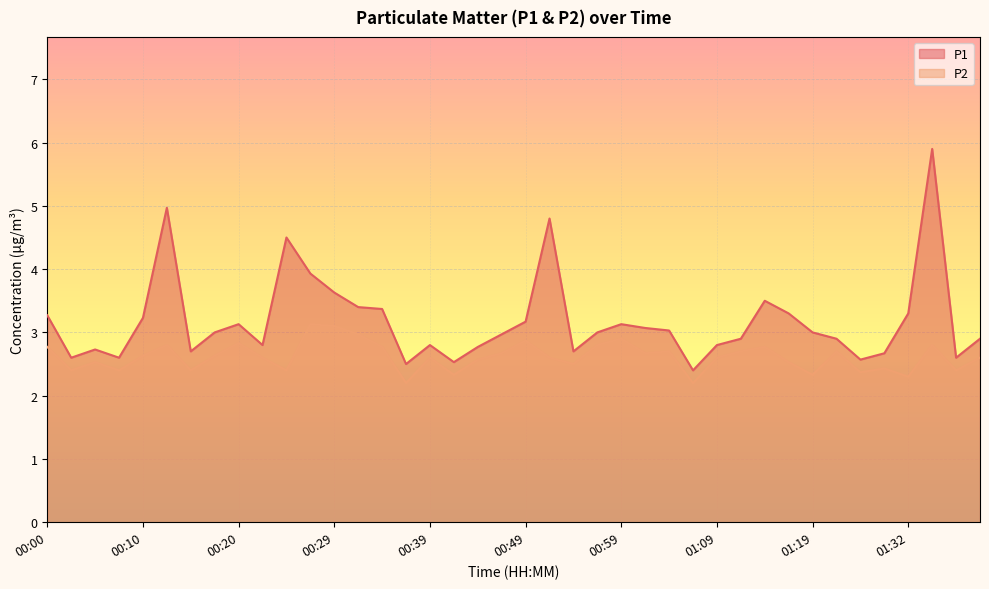

What is the difference between the highest and lowest values at 00:54?

0.2